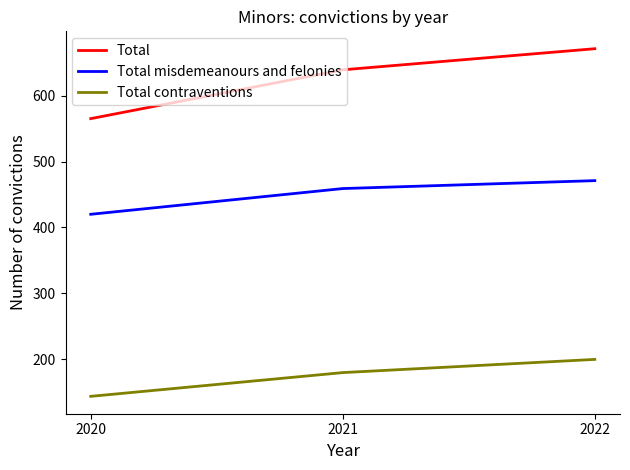

Which series has the largest total across all categories?

Total